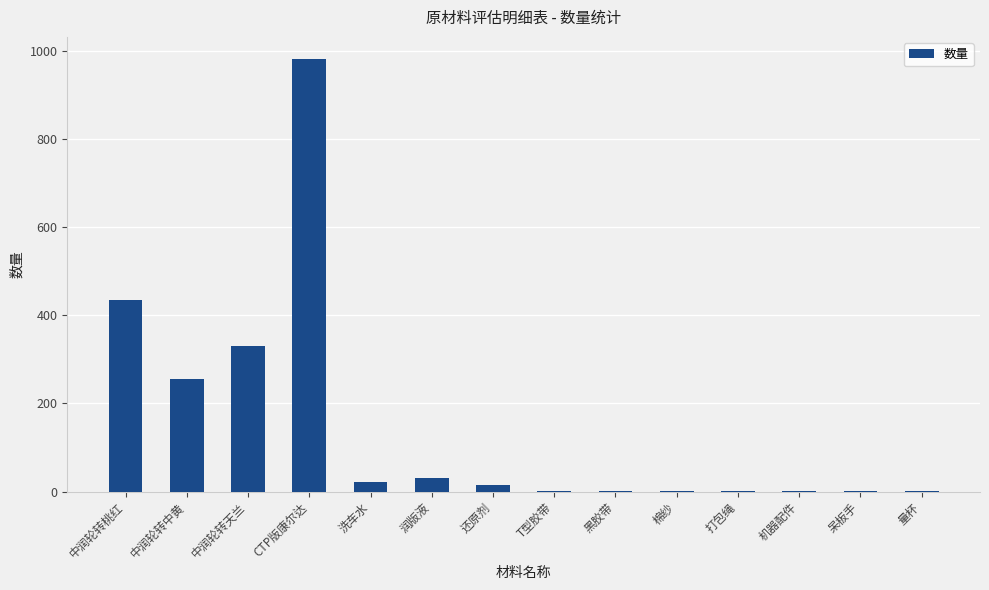

What is the sum of all values?

2077